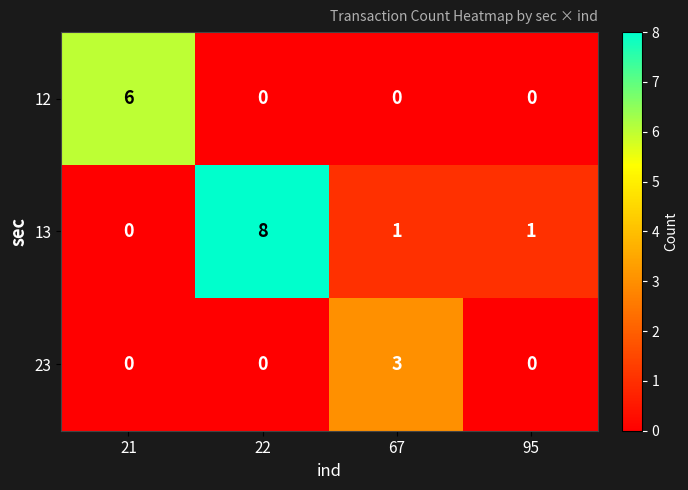

At which label does 13 first exceed 1?

22